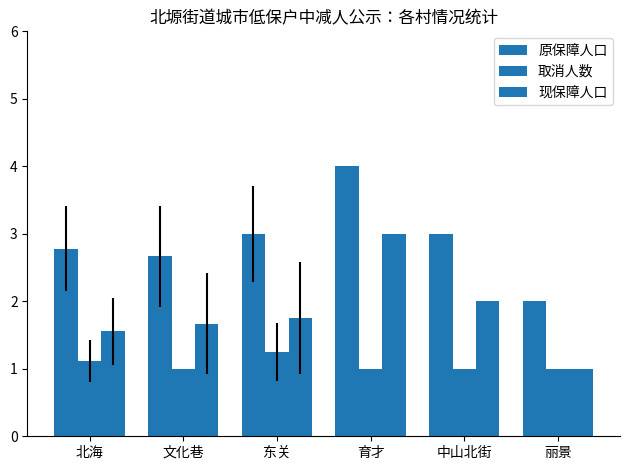

What is the total value across all series at 文化巷?

5.3